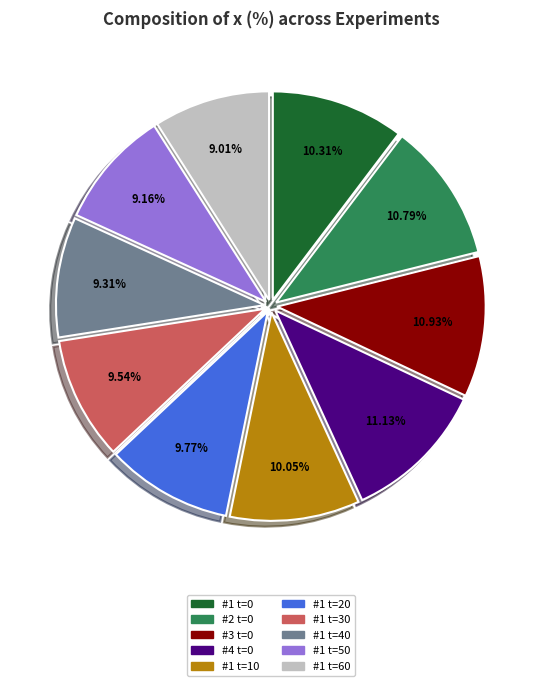

How many segments does this pie chart have?

10